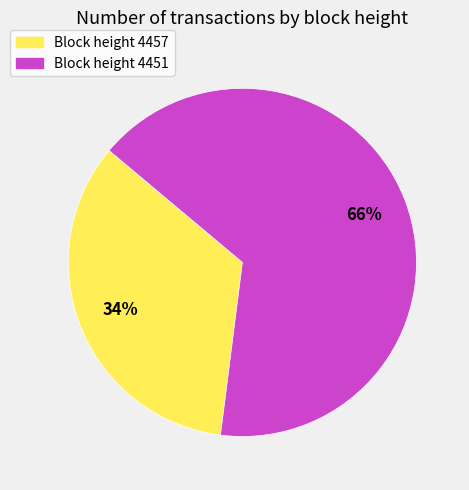

To the nearest percent, what is the average slice percentage?

50%